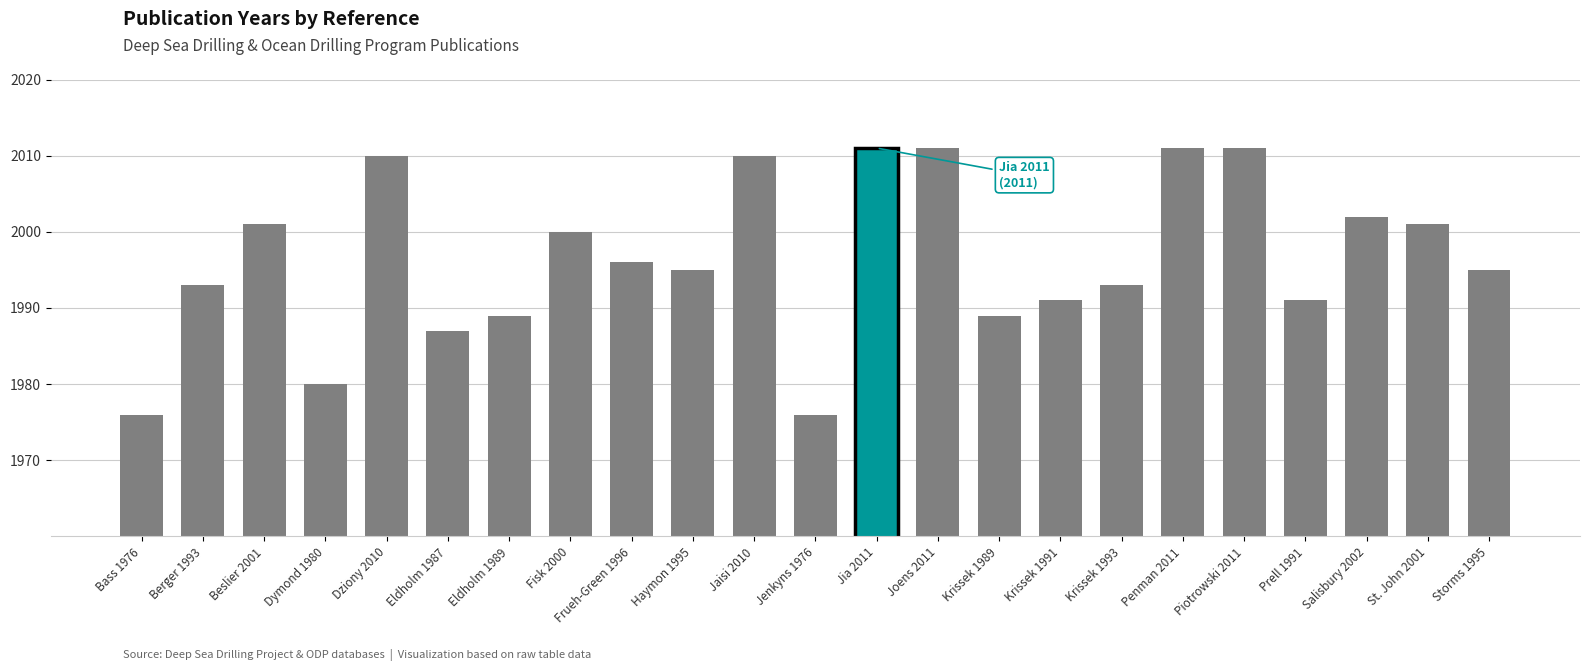

What is the value of the 9th bar from the left?

1996